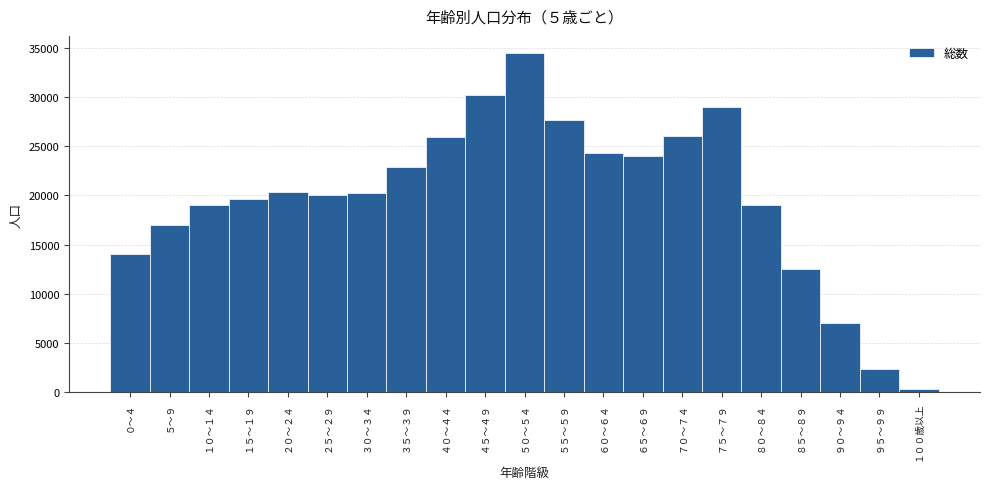

The value at ０～４ is 4882. True or false?

False